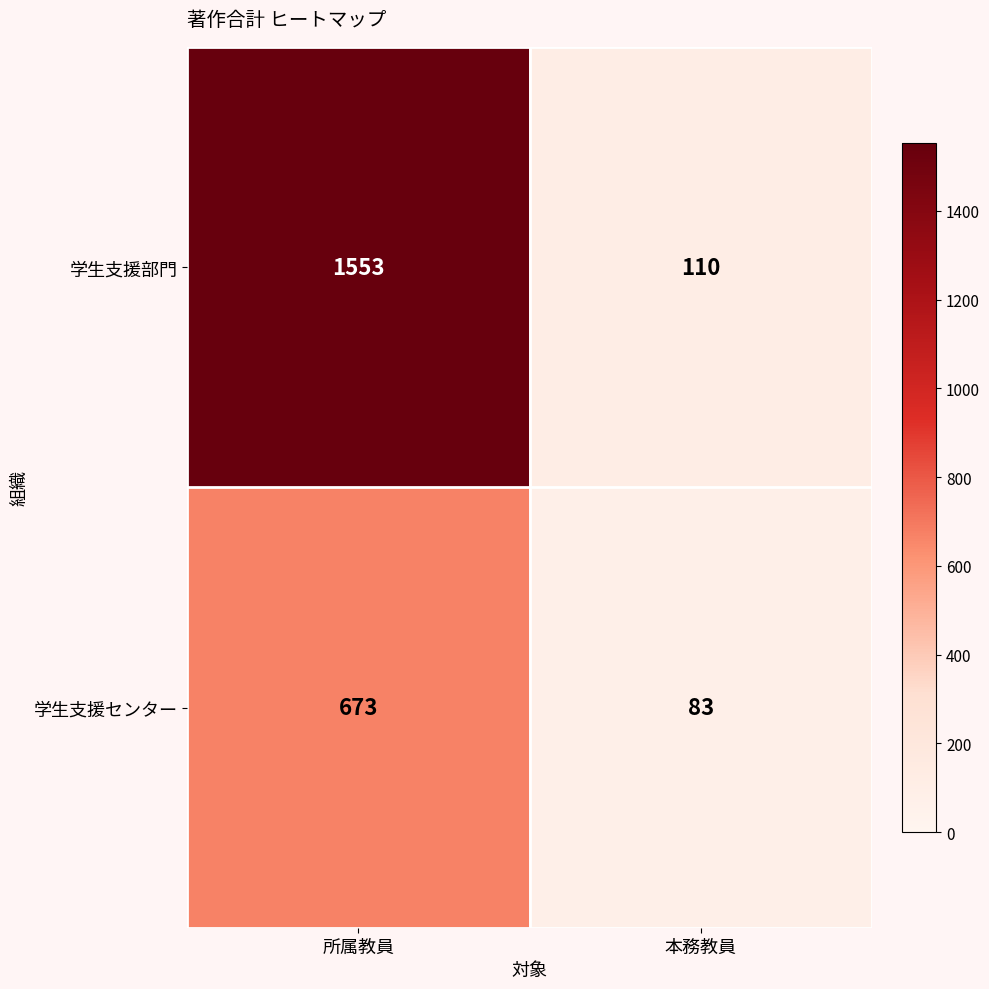

What is the spread (max minus min) of values at 本務教員?

27